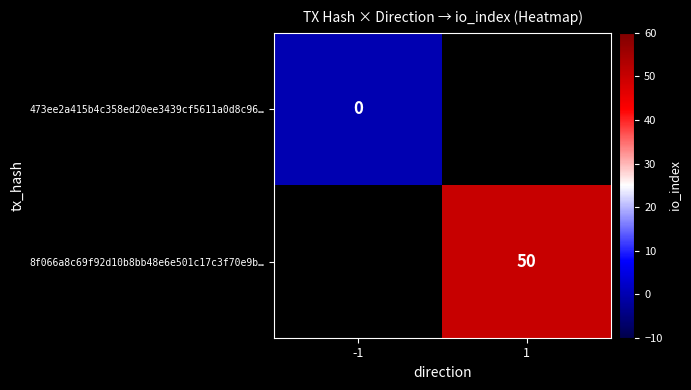

The 8f066a8c69f92d10b8bb48e6e501c17c3f70e9b… series shows 16 at 1. True or false?

False